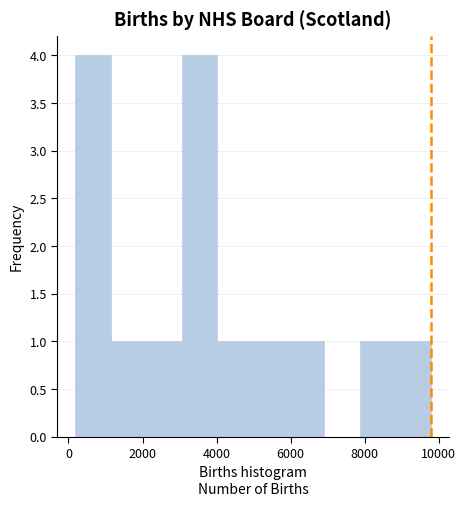

Reading left to right, list every bar in this chart as the range it spans on the x-axis followed by its height. Neither the bar edges nor the heights are printed on the chart, so give them approximately, as read against the axes.

200 to 1200: 4
1200 to 2200: 1
2200 to 3000: 1
3000 to 4000: 4
4000 to 5000: 1
5000 to 6000: 1
6000 to 7000: 1
7000 to 7800: 0
7800 to 8800: 1
8800 to 9800: 1